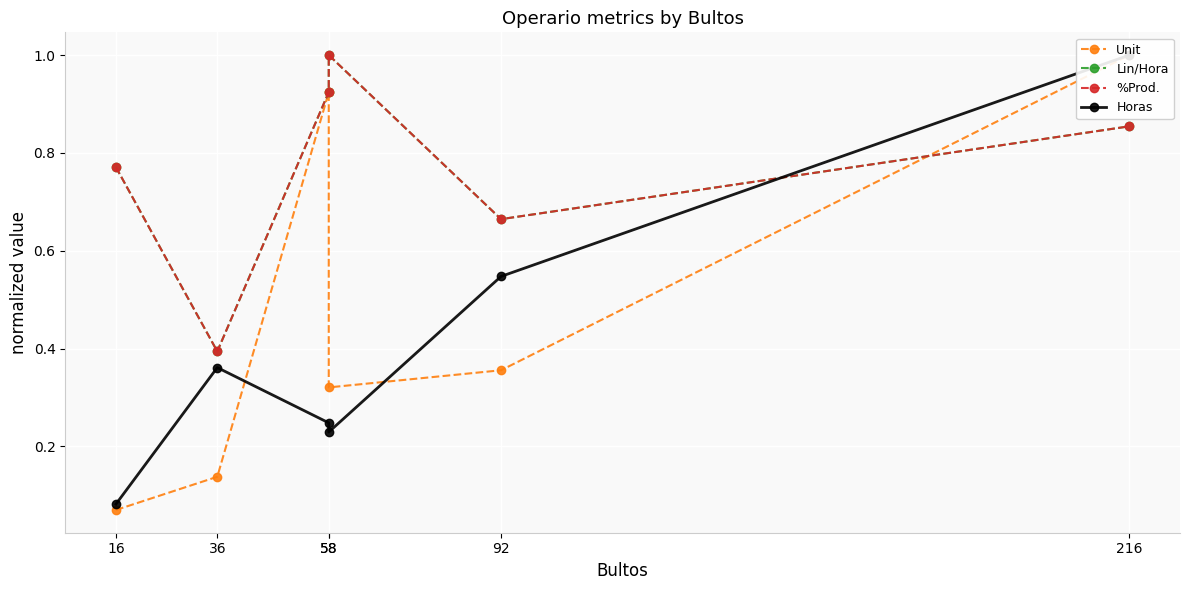

What is the sum of the %Prod. values at 36 and 92?

1.1